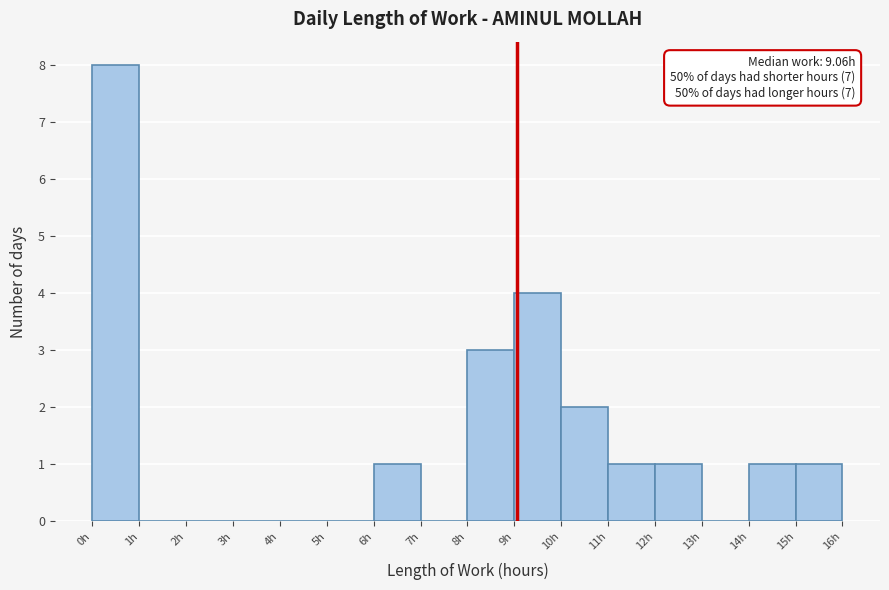

Which range on the x-axis has the tallest bar?

0 to 1